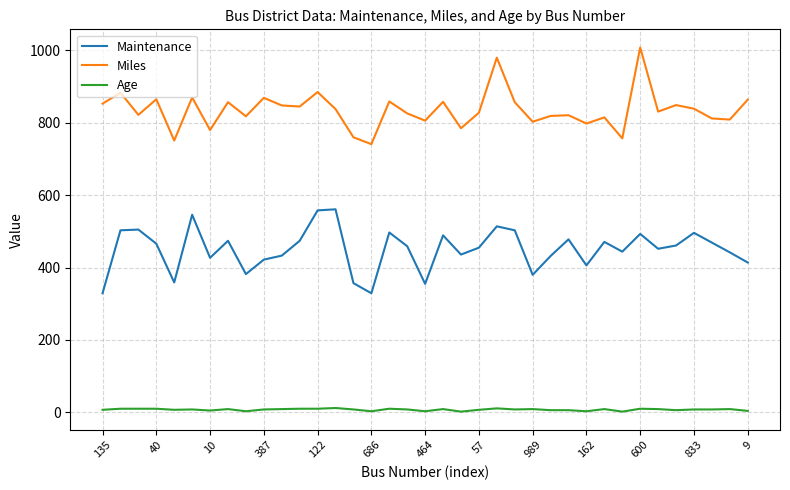

Which series has the largest range (max minus min)?

Miles